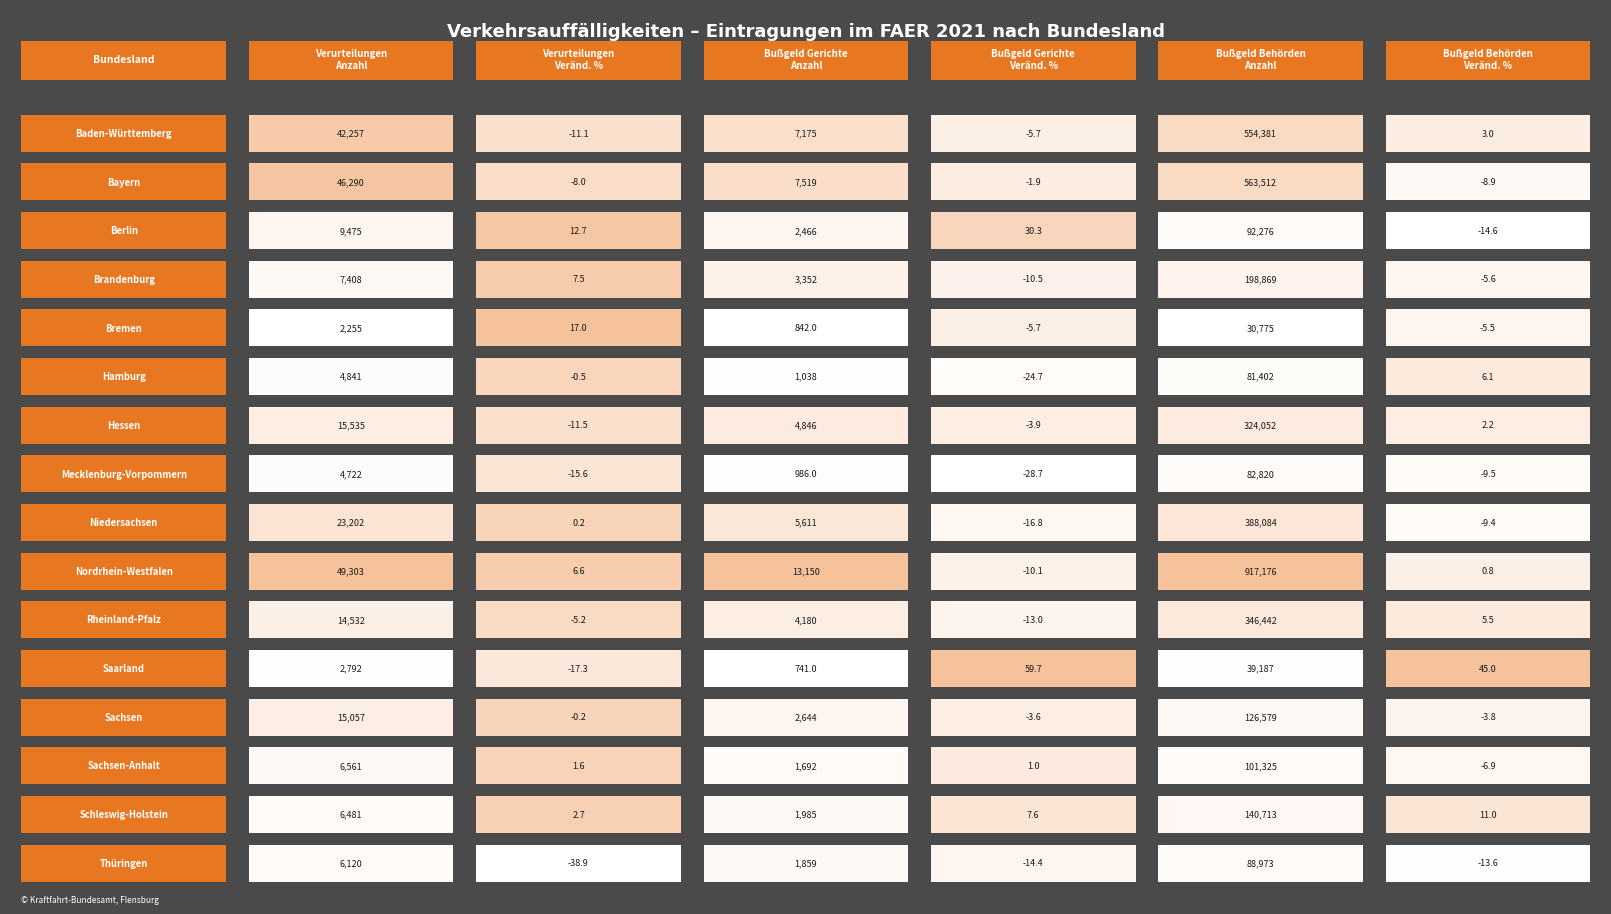

What is the difference between the maximum and minimum values in the Bußgeld Behörden
Veränd. % series?

59.6